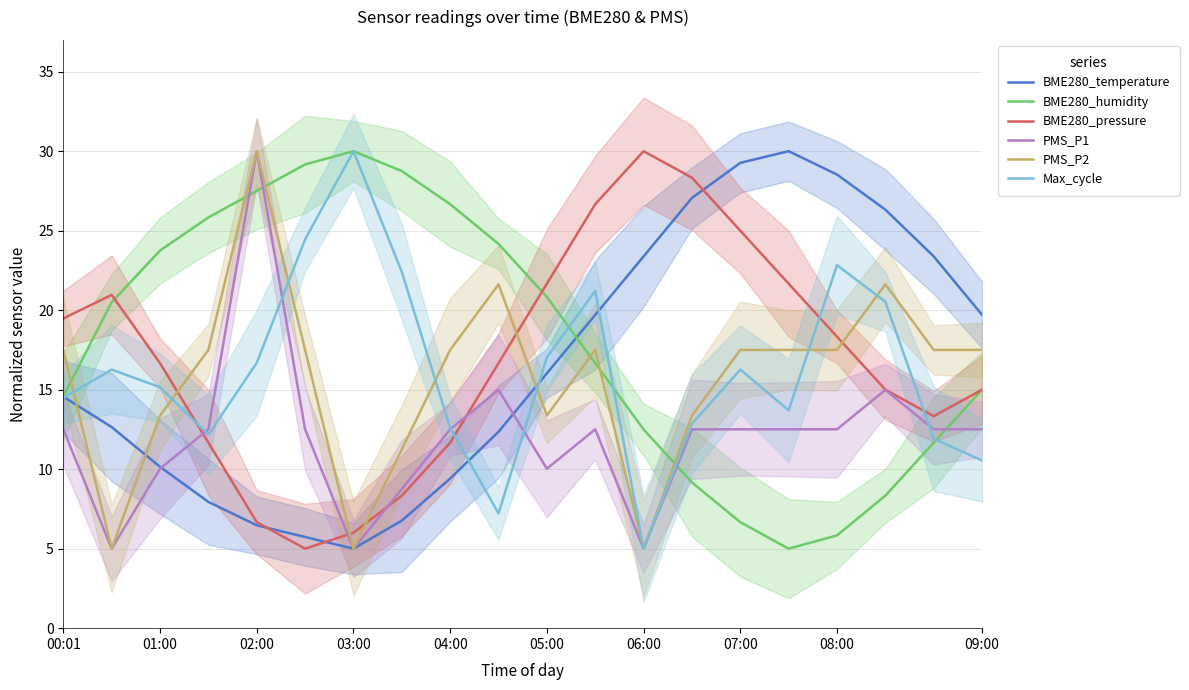

Does the chart display data point markers on the line(s)?

No